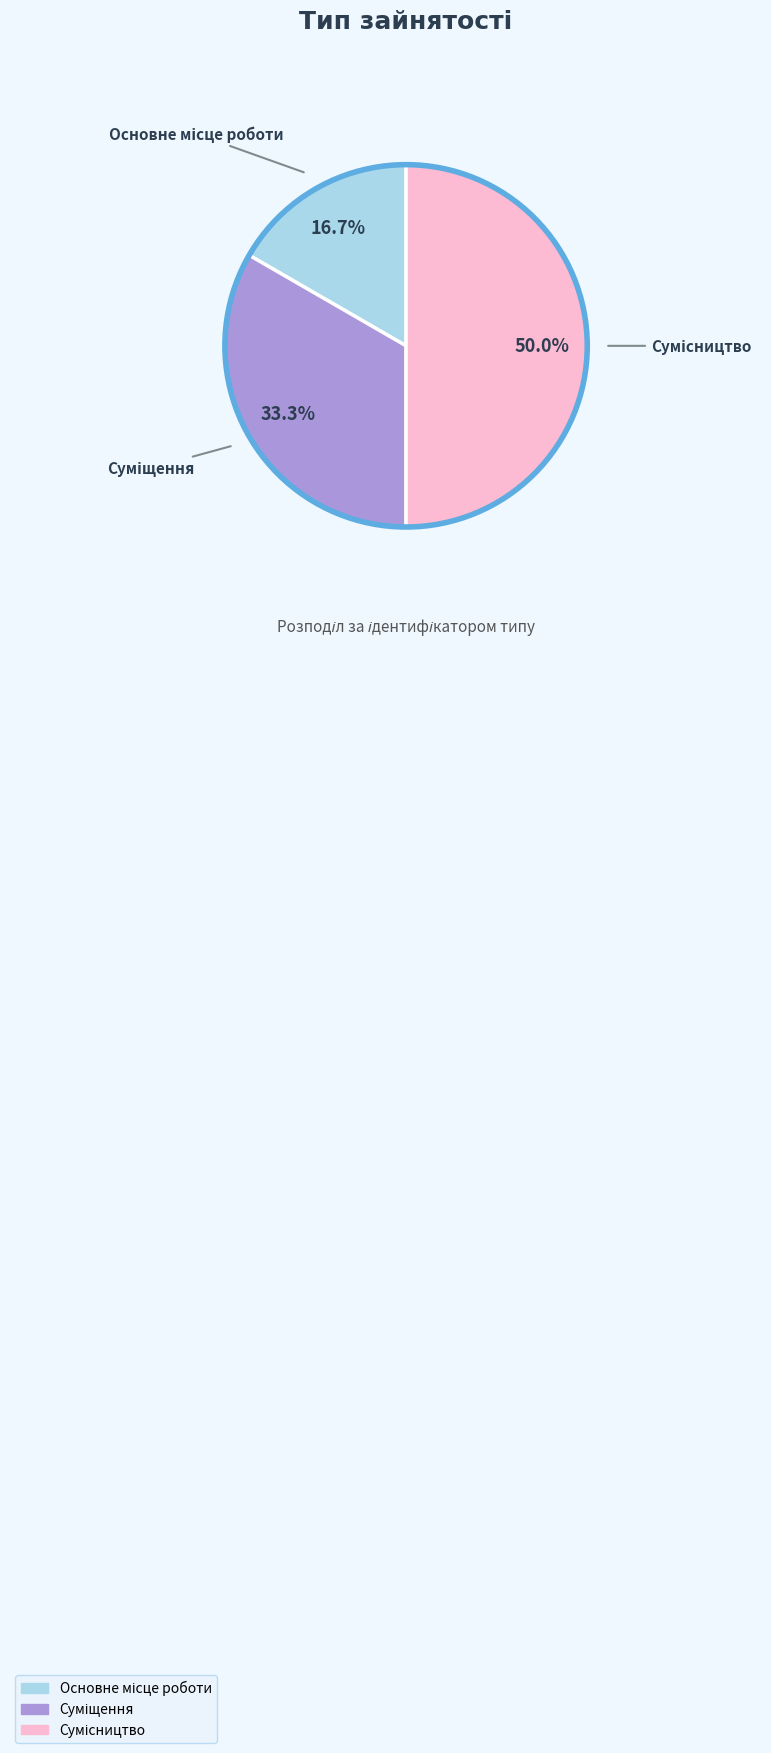

How many segments does this pie chart have?

3